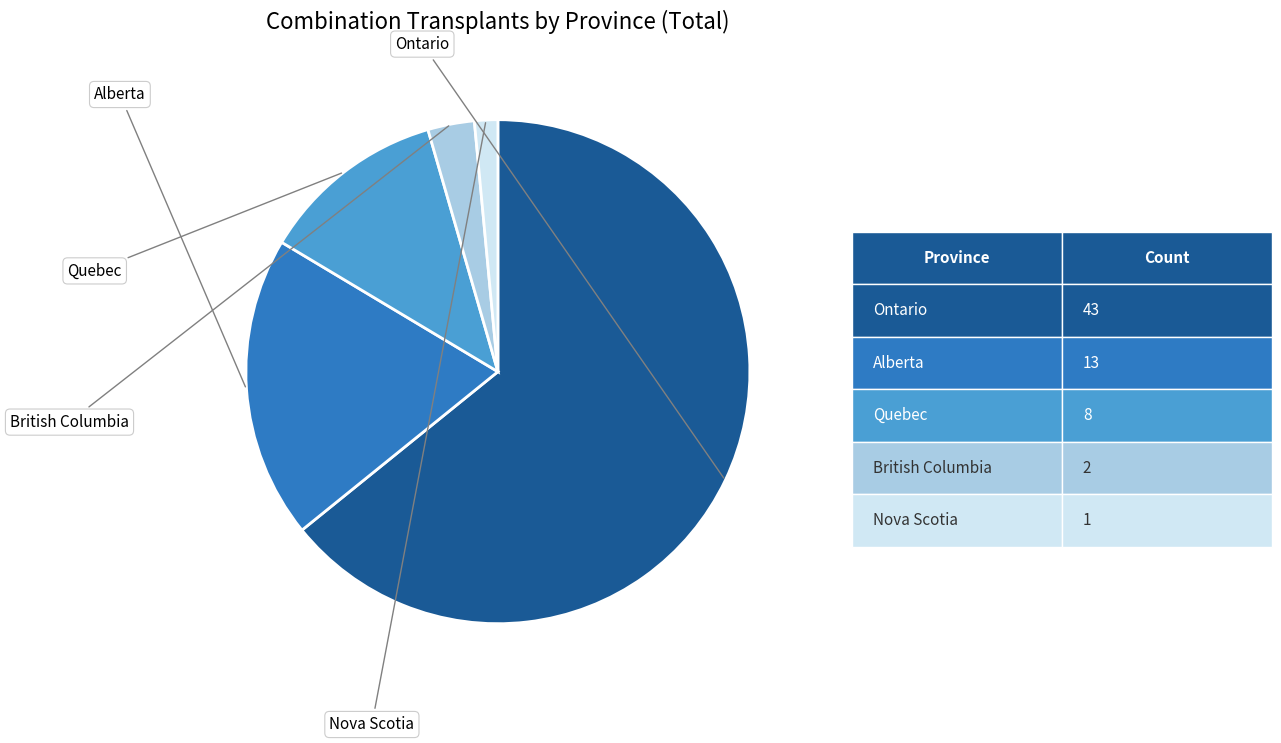

Does any single category account for the majority?

Yes